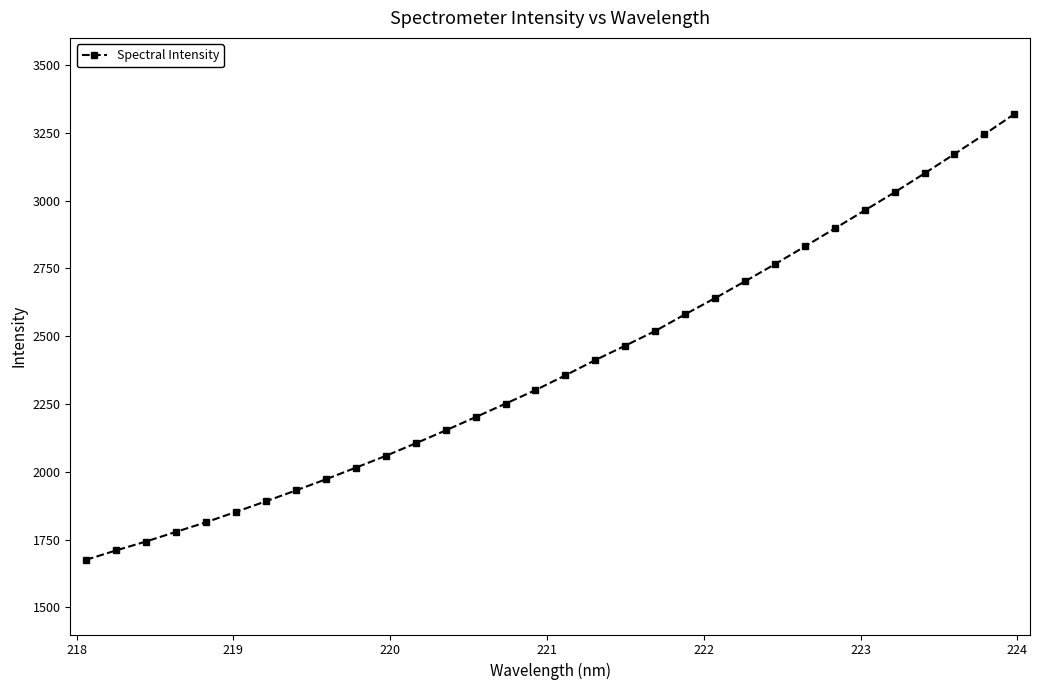

How many values are below 2355?

16